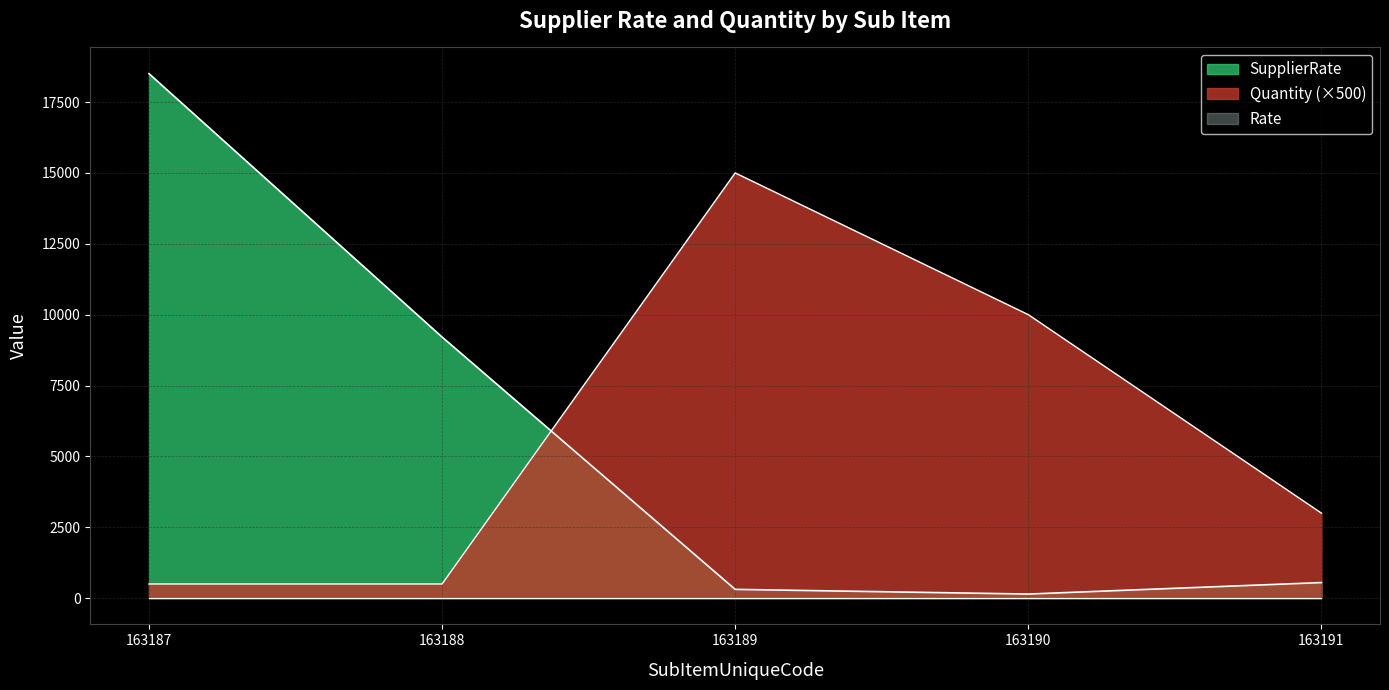

Where does the Quantity series first go above 3000?

163189